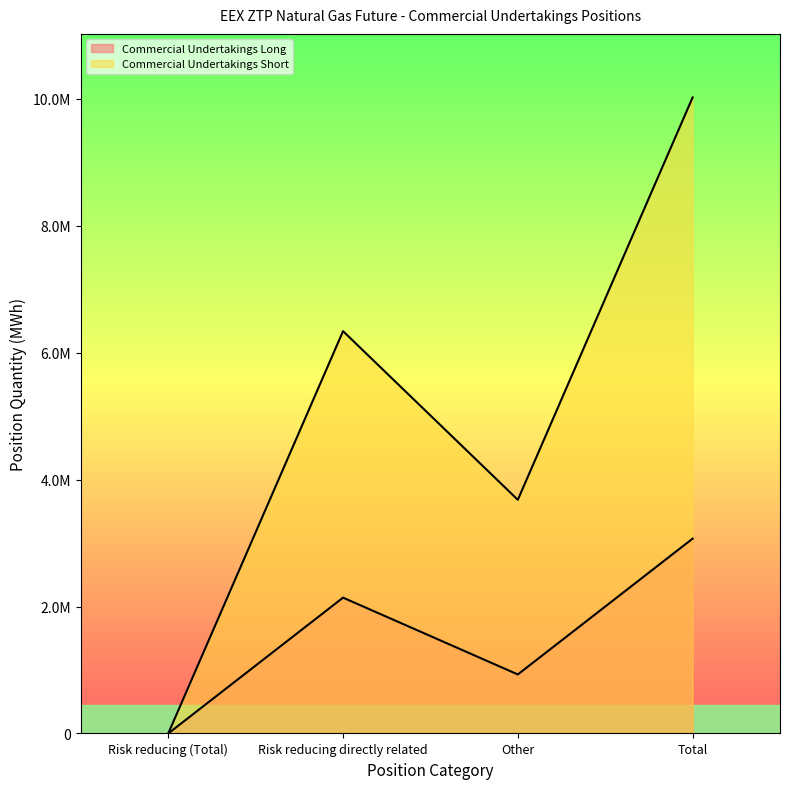

What is the approximate value of Commercial Undertakings Long at Total?

3069580